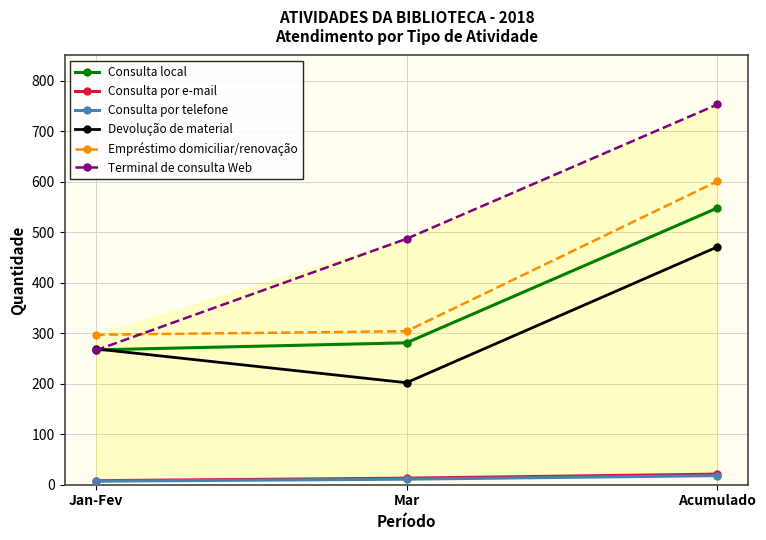

Between Mar and Acumulado, which series saw the biggest shift?

Empréstimo domiciliar/renovação